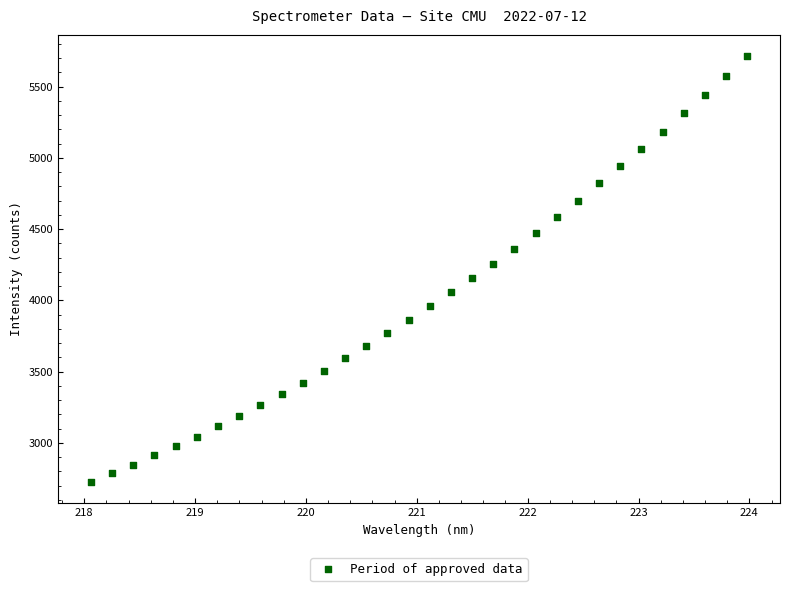

What is the range of Y values (max minus min)?

2988.2